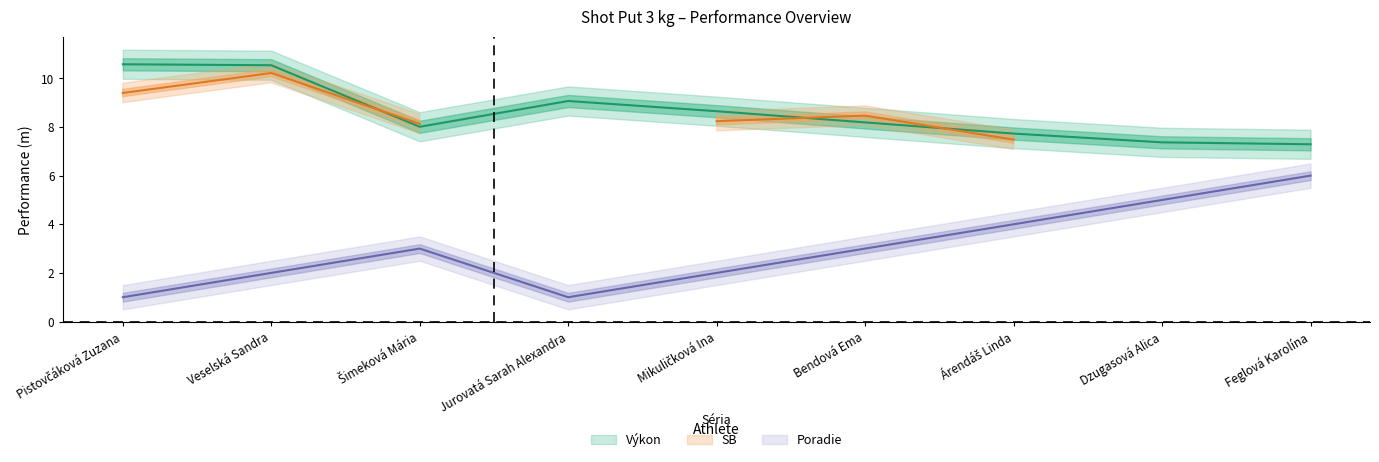

Is the value of Poradie at Jurovatá Sarah Alexandra greater than the value of Výkon at Veselská Sandra?

No